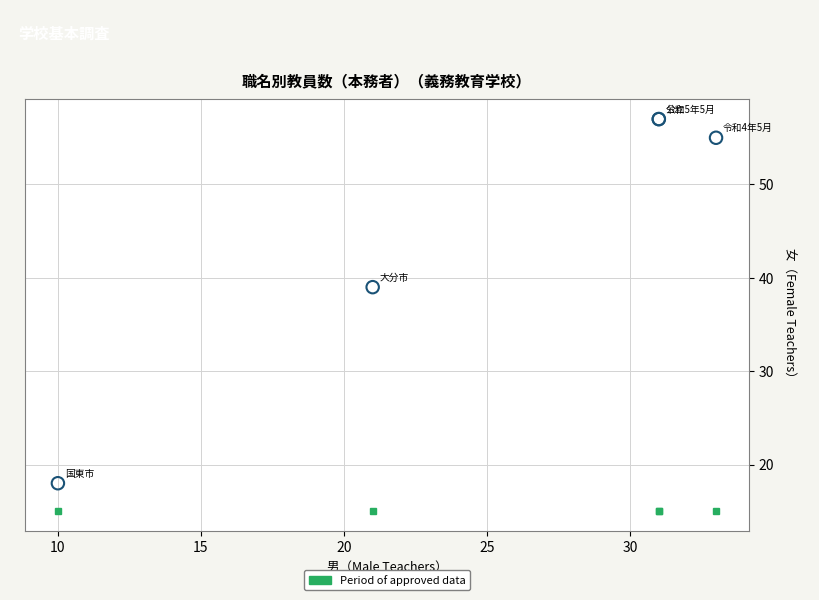

What Y value in the scatter plot is closest to 37?

39